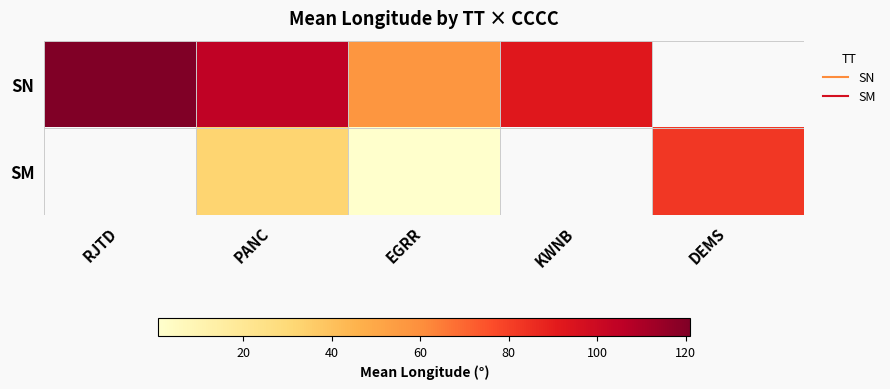

Between PANC and DEMS, which series saw the biggest shift?

SM